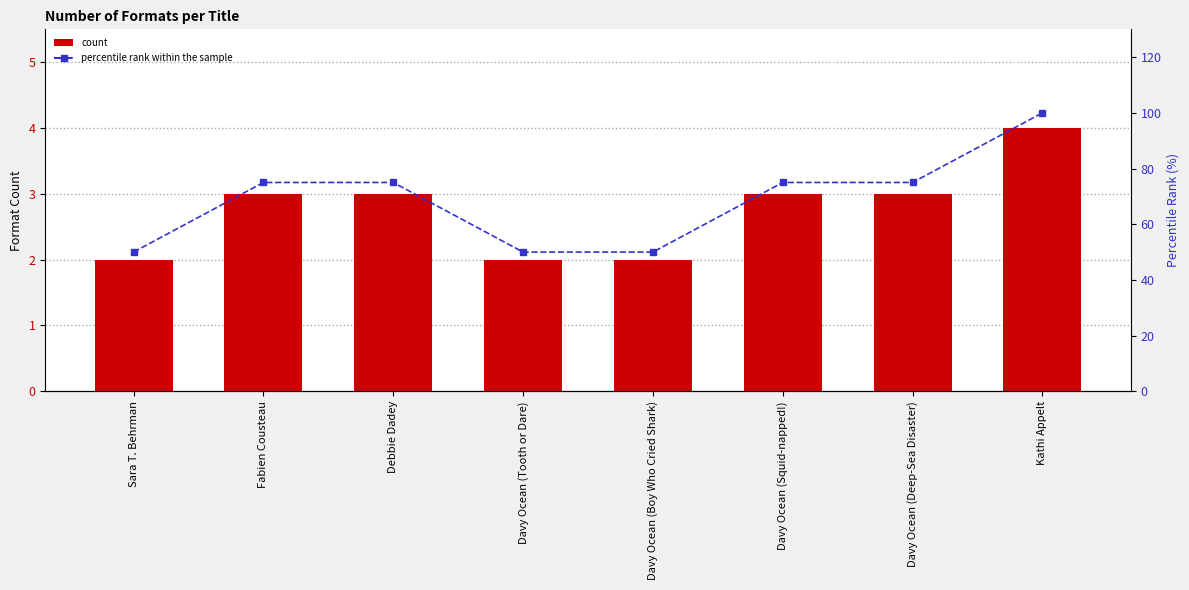

Count the number of categories in the chart.

8